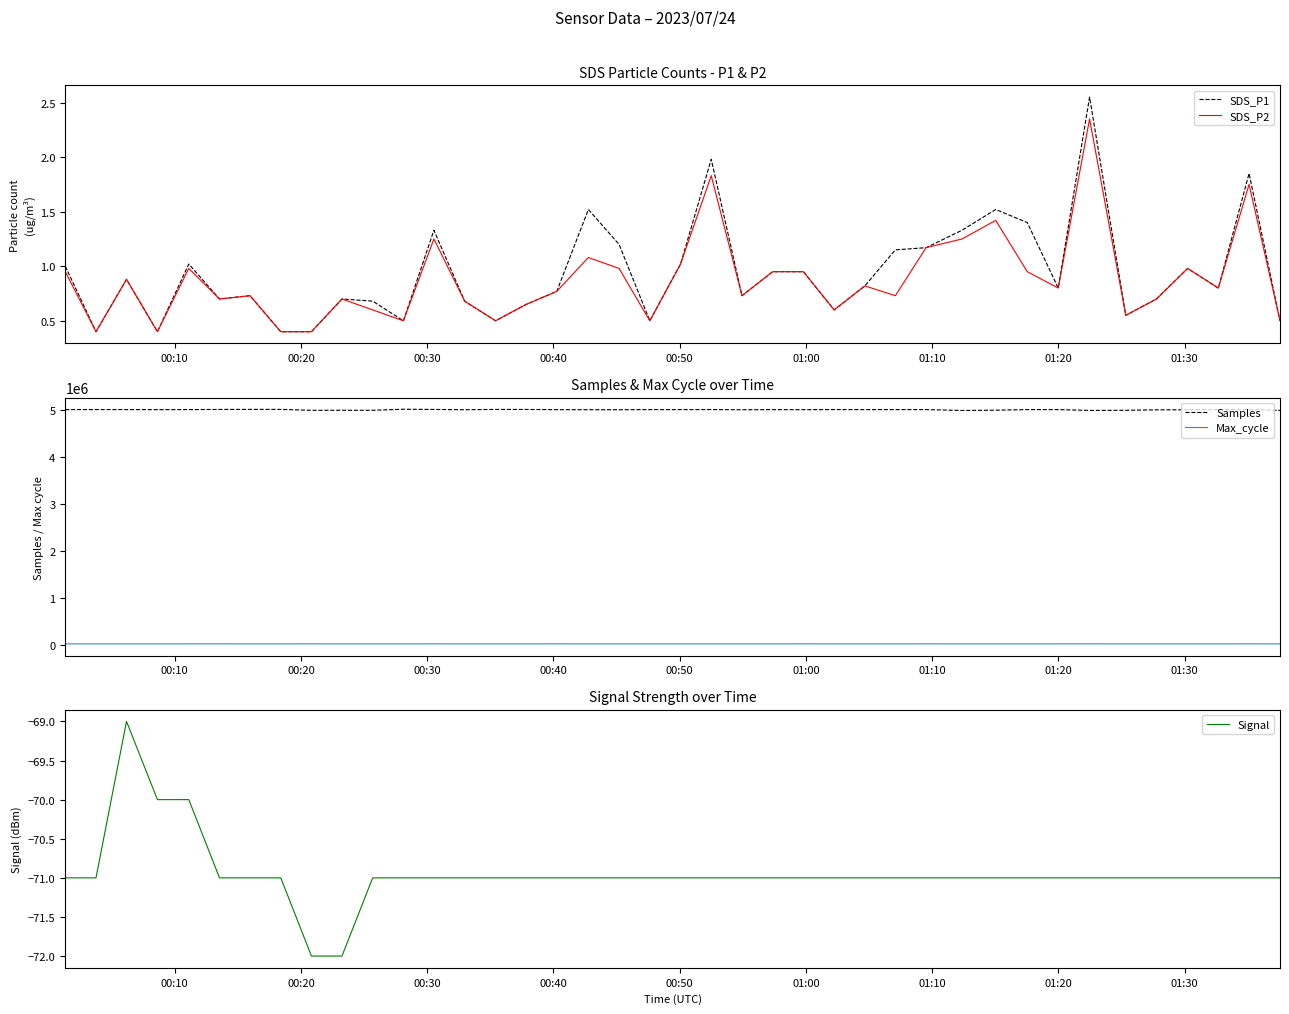

True or false: SDS_P1 and SDS_P2 cross at least once.

False